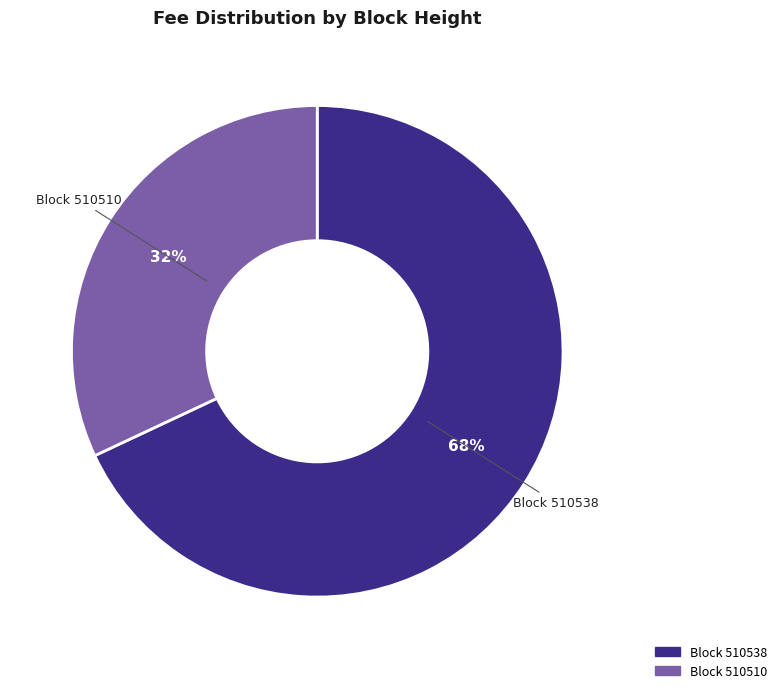

To the nearest percent, what is the average slice percentage?

50%